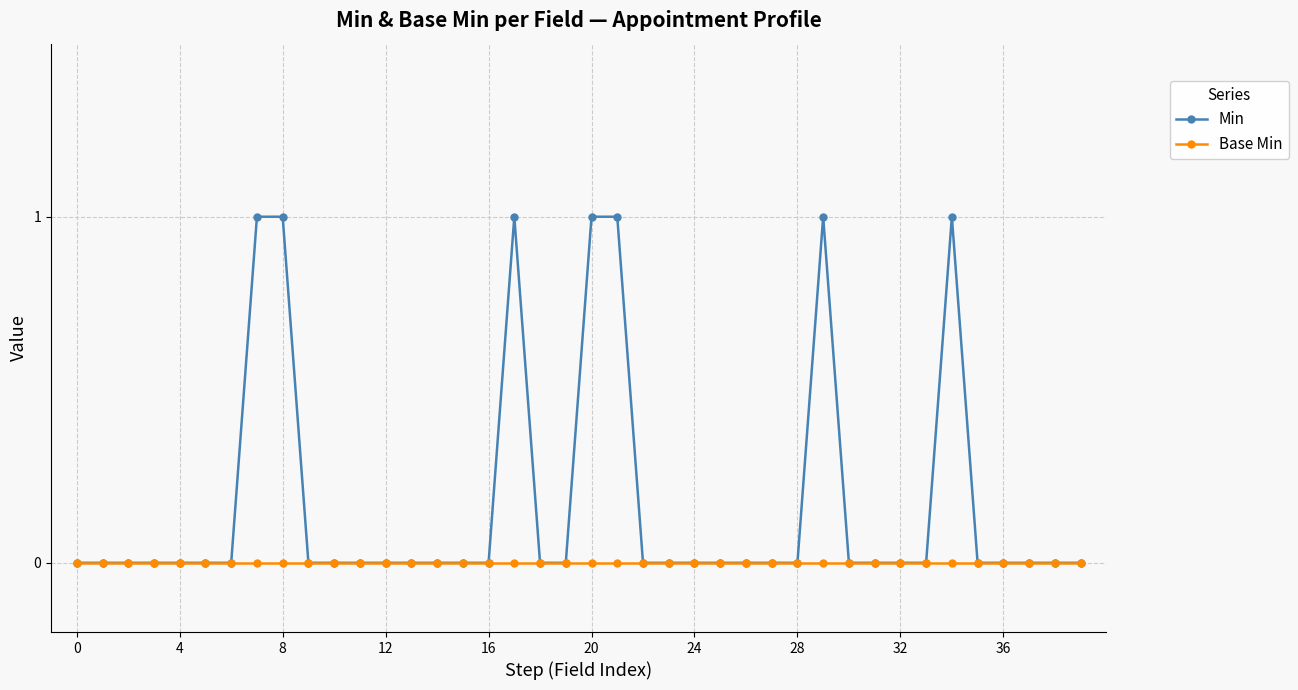

Which series has the largest total across all categories?

Min